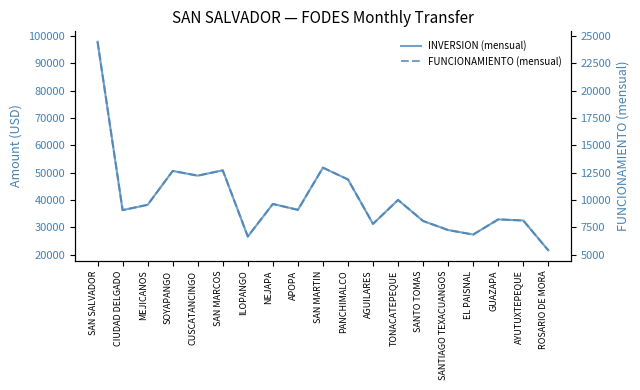

What is the lowest value of the FUNCIONAMIENTO (mensual) series?

5388.4